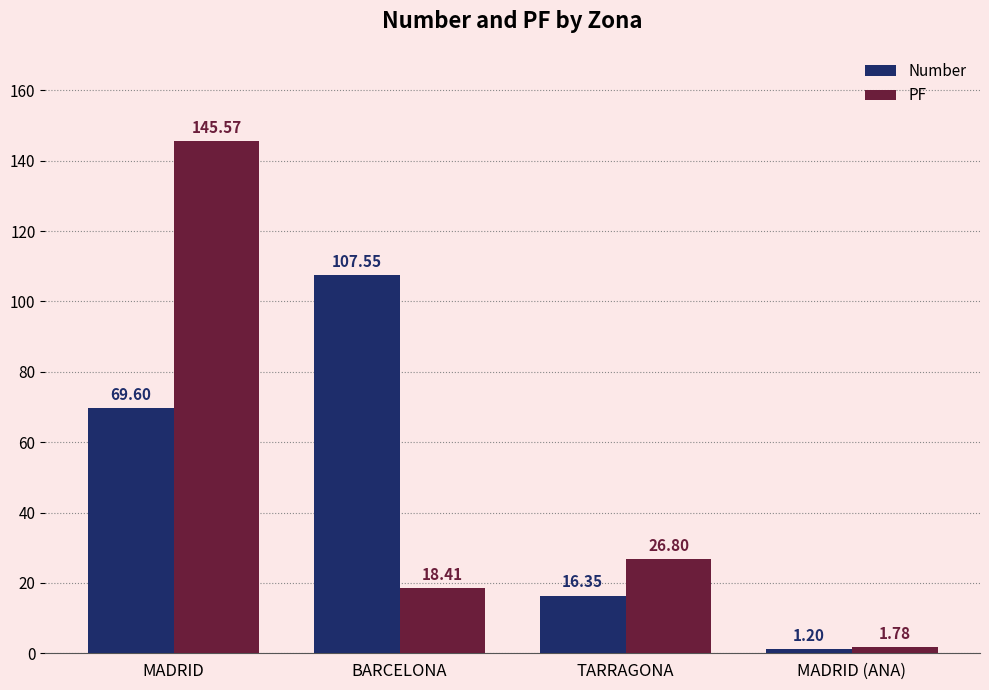

What is the label of the 1st bar from the right?

MADRID (ANA)